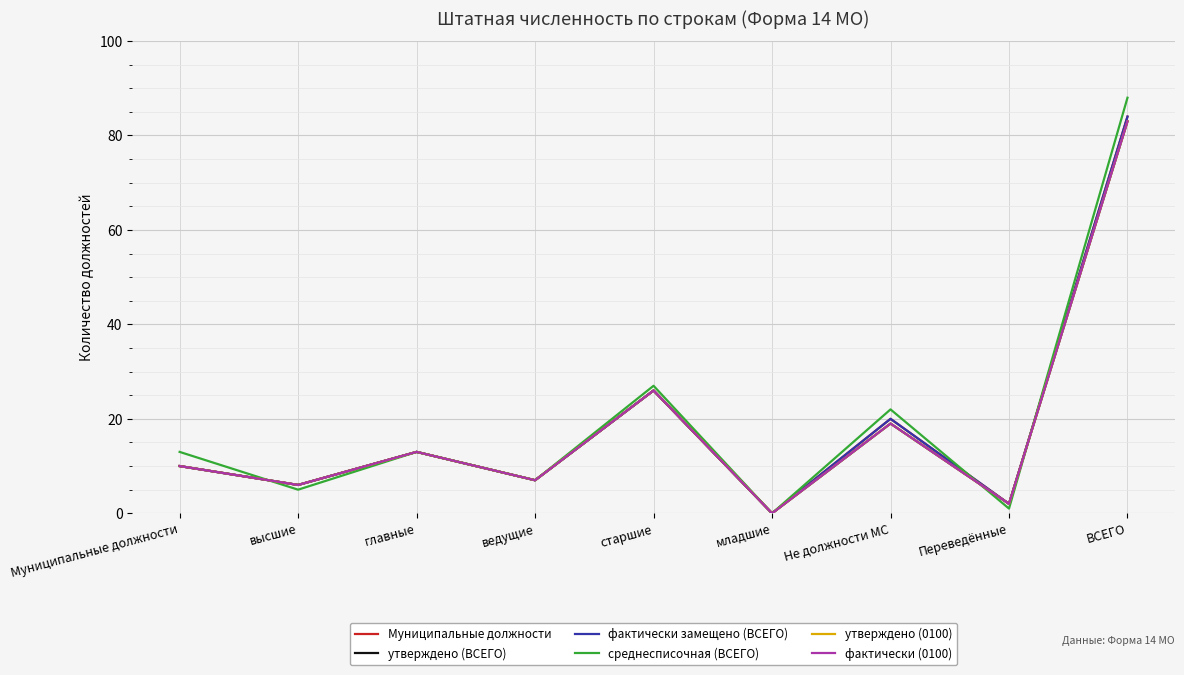

At which category is the sum across all series the highest?

ВСЕГО